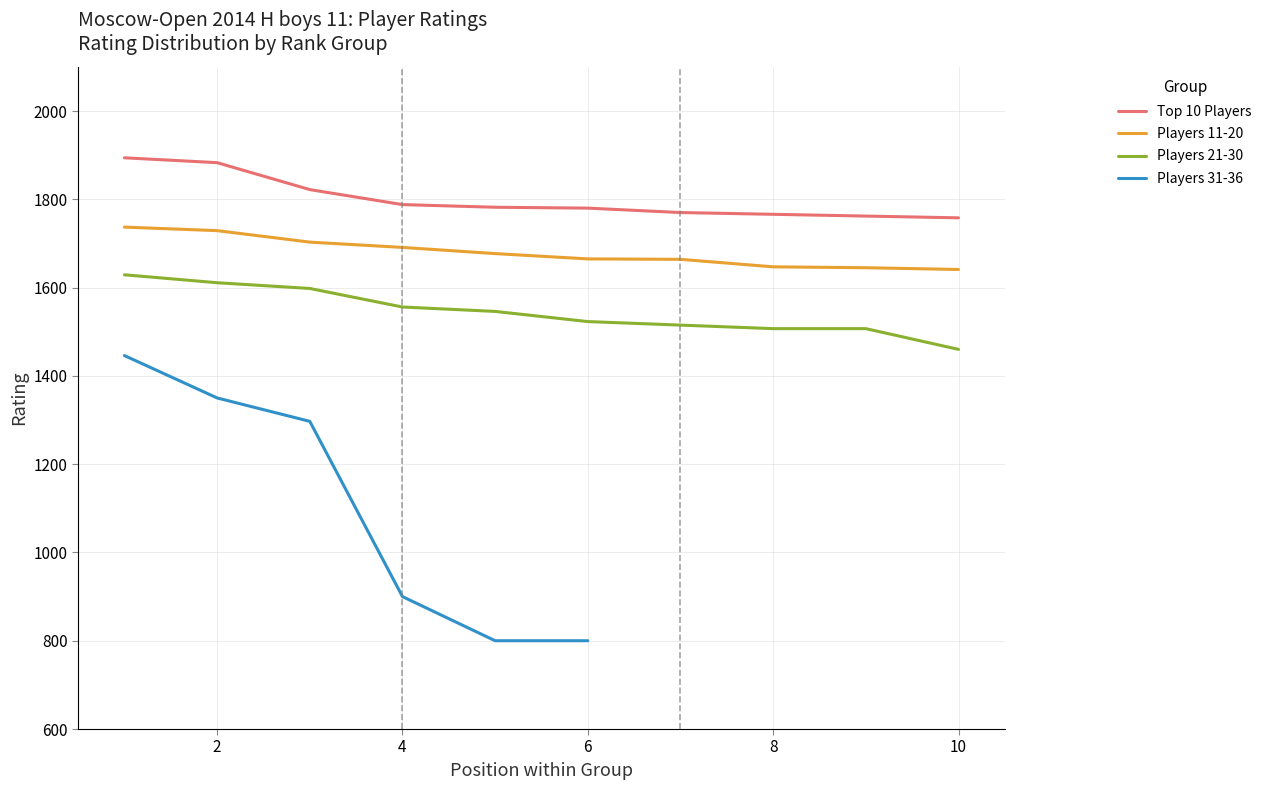

Which series has the largest total across all categories?

Top 10 Players